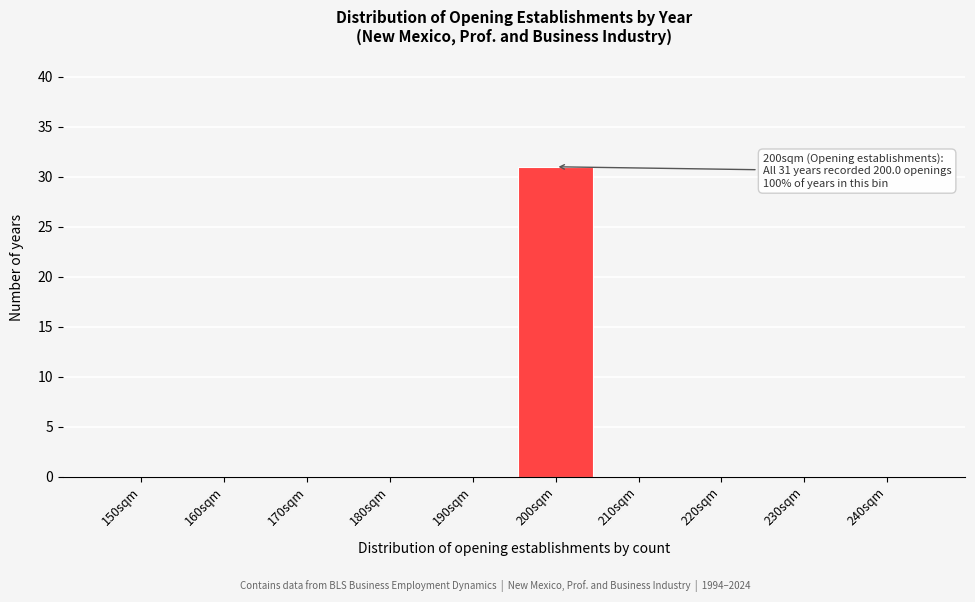

Reading left to right, what are all the values shown in this chart?

150sqm=0	160sqm=0	170sqm=0	180sqm=0	190sqm=0	200sqm=31	210sqm=0	220sqm=0	230sqm=0	240sqm=0